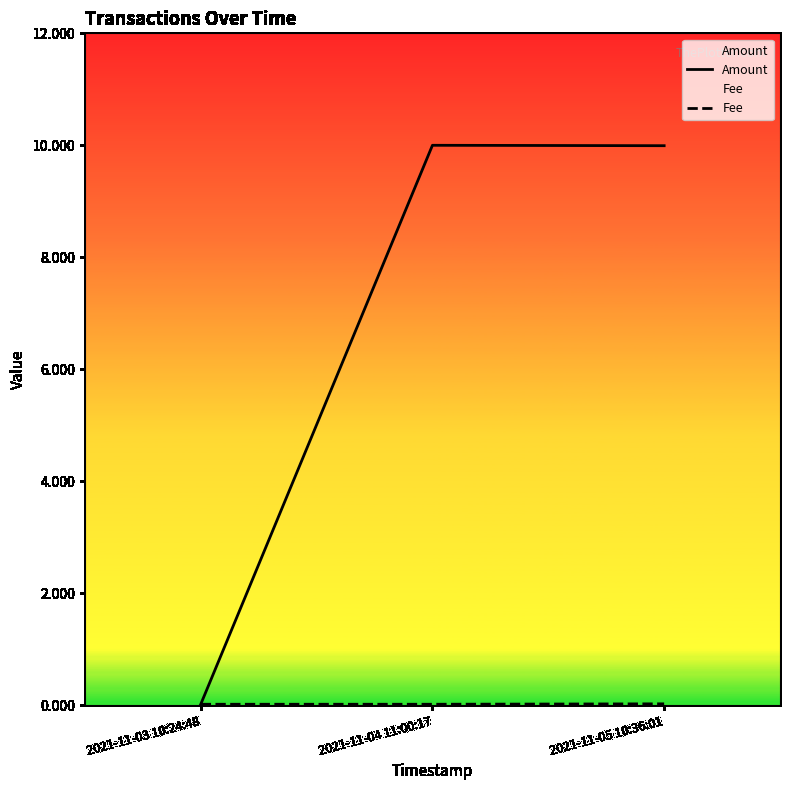

What are all the series names shown in the legend?

Amount, Fee